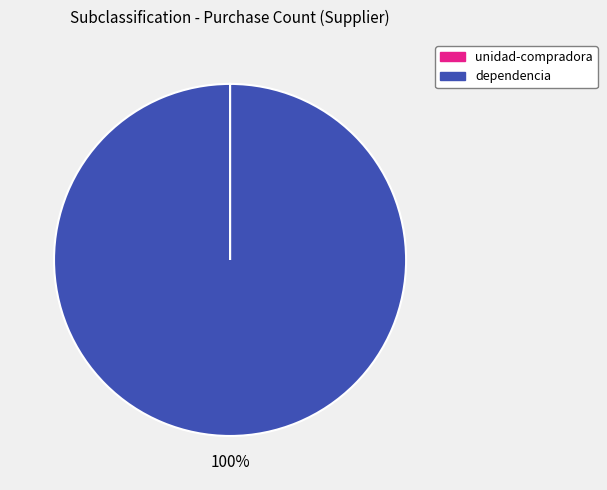

Which slice represents more than half of the pie?

dependencia